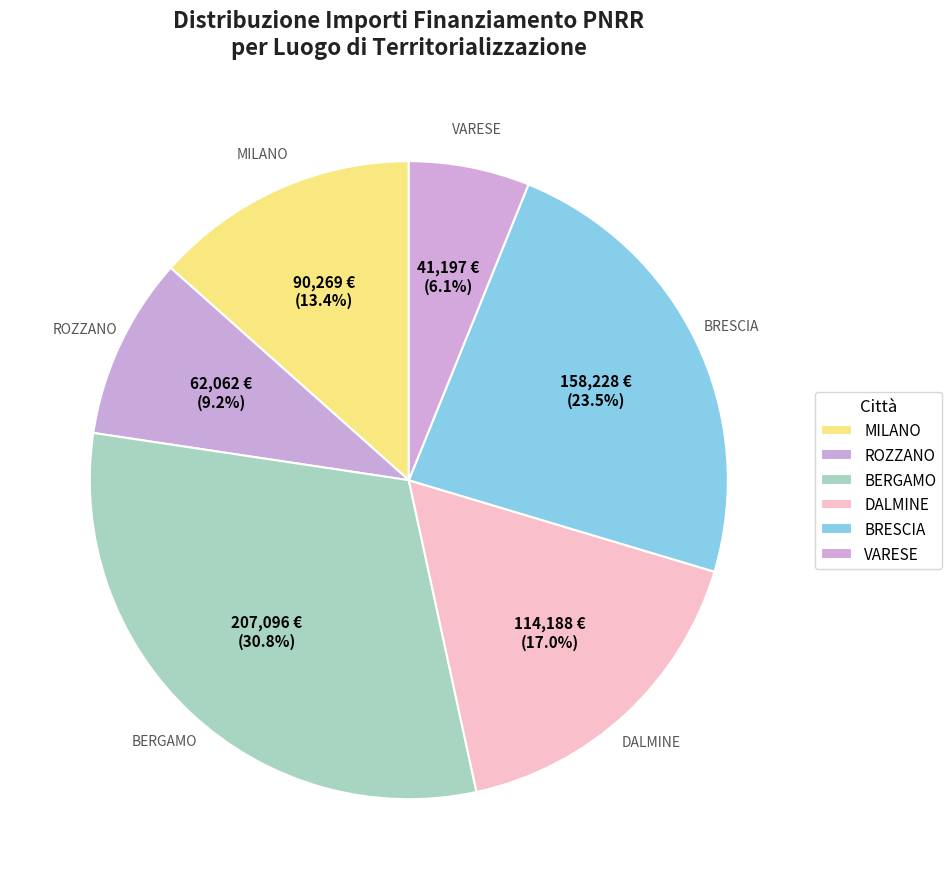

What percentage do MILANO and BRESCIA together represent?

36.9%